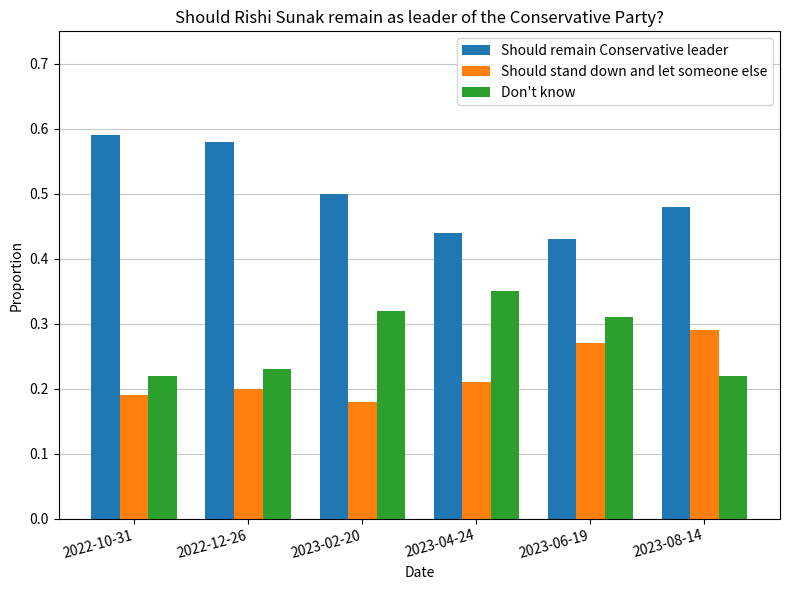

How many Should remain Conservative leader values are between 0 and 1?

6